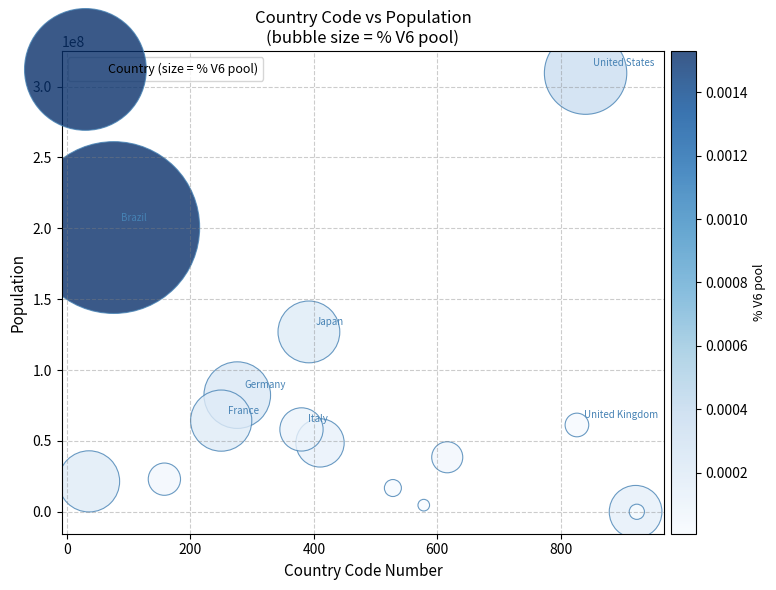

What Y value in the scatter plot is closest to 154731973?

126898088